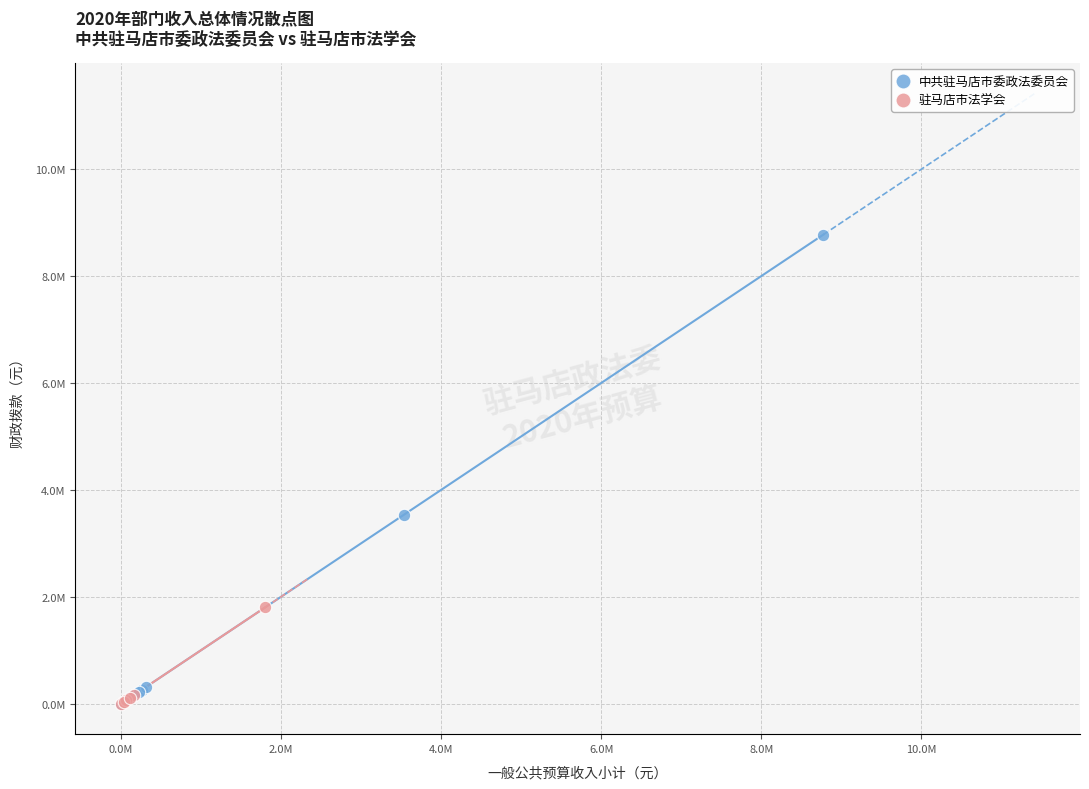

What are all the series names shown in the legend?

中共驻马店市委政法委员会, 驻马店市法学会